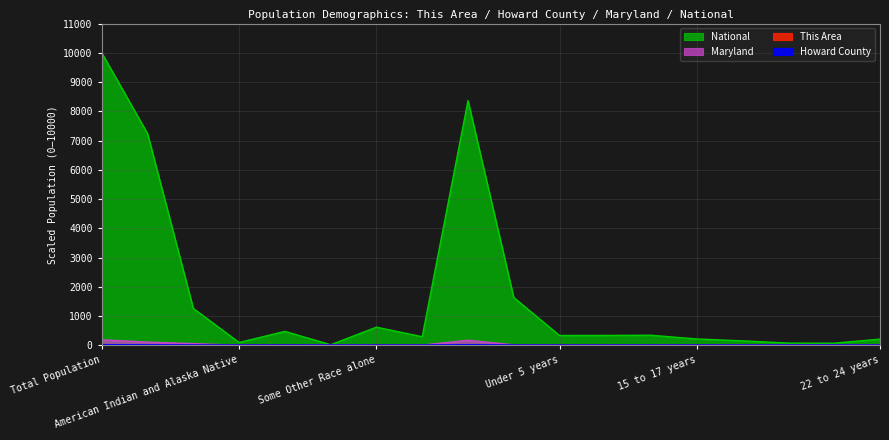

True or false: National and This Area cross at least once.

False